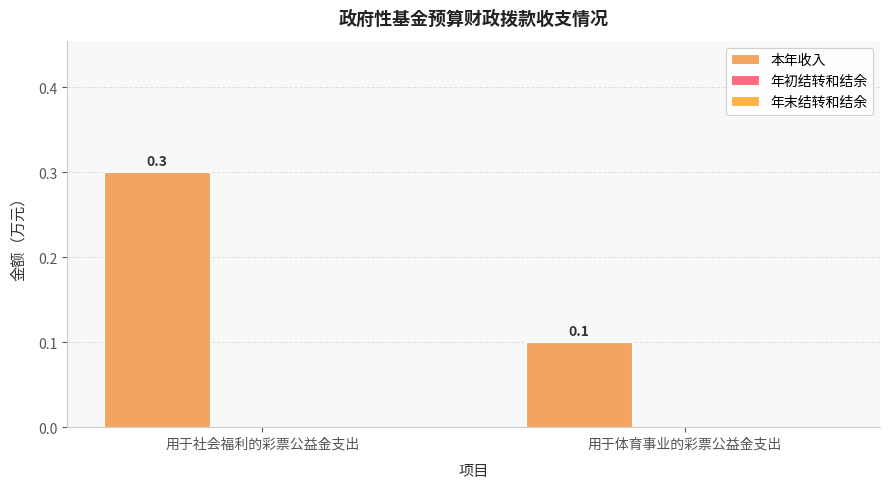

Count the number of data series in this chart.

1